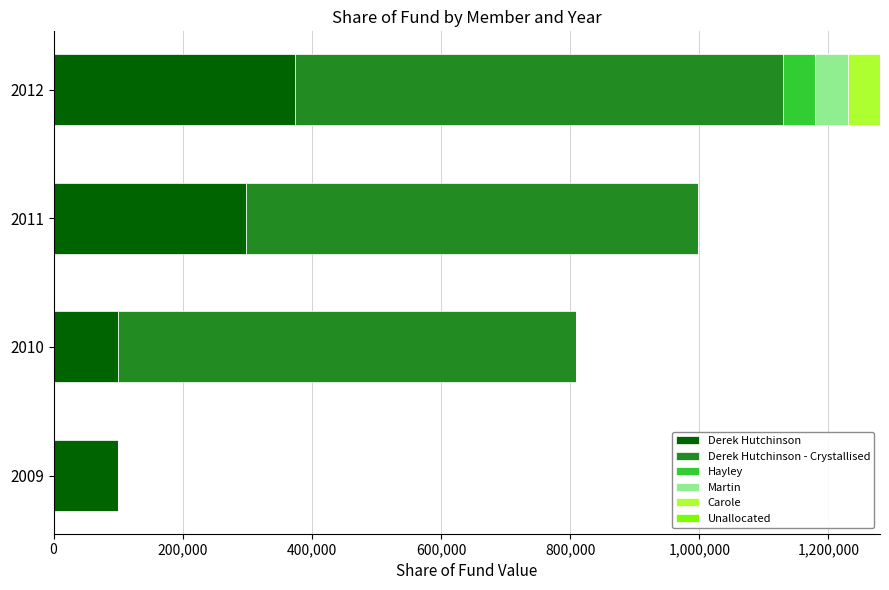

What is the sum of the Derek Hutchinson values at 2011 and 2012?

671798.2